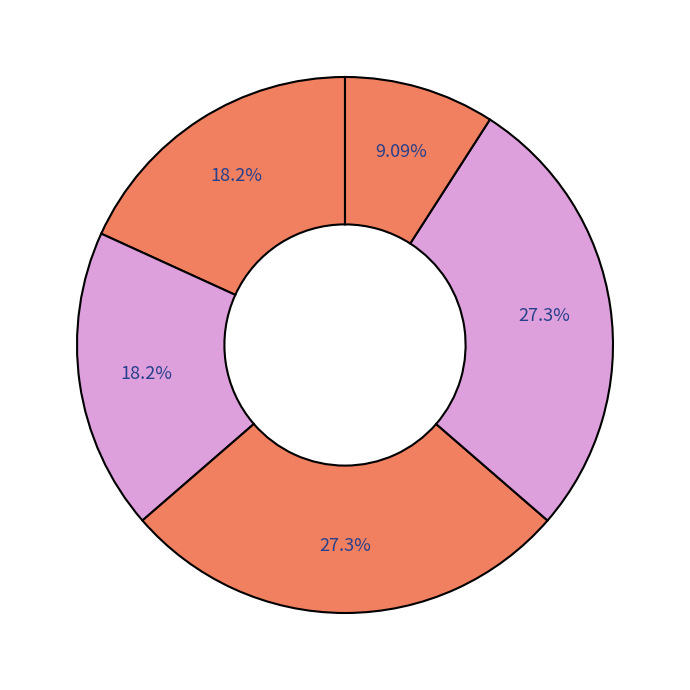

How many slices are in this pie chart?

5